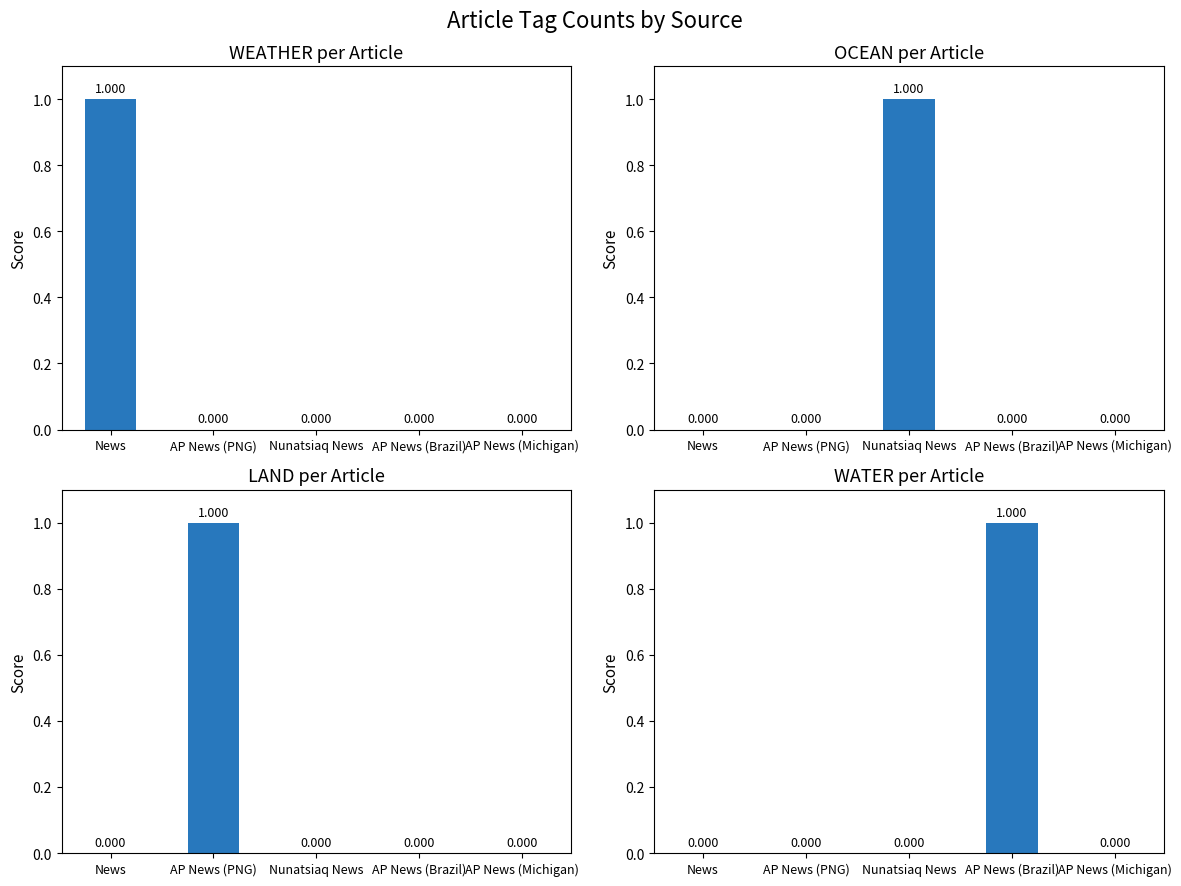

Reading left to right, extract all data points from this chart.

WEATHER: 1	0	0	0	0
OCEAN: 0	0	1	0	0
LAND: 0	1	0	0	0
WATER: 0	0	0	1	0